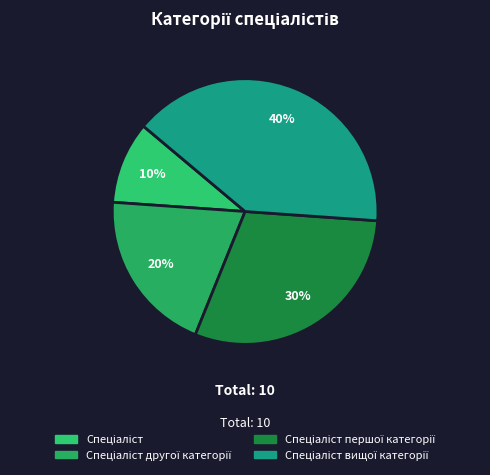

Combined, what portion of the pie is Спеціаліст першої категорії and Спеціаліст?

40.0%